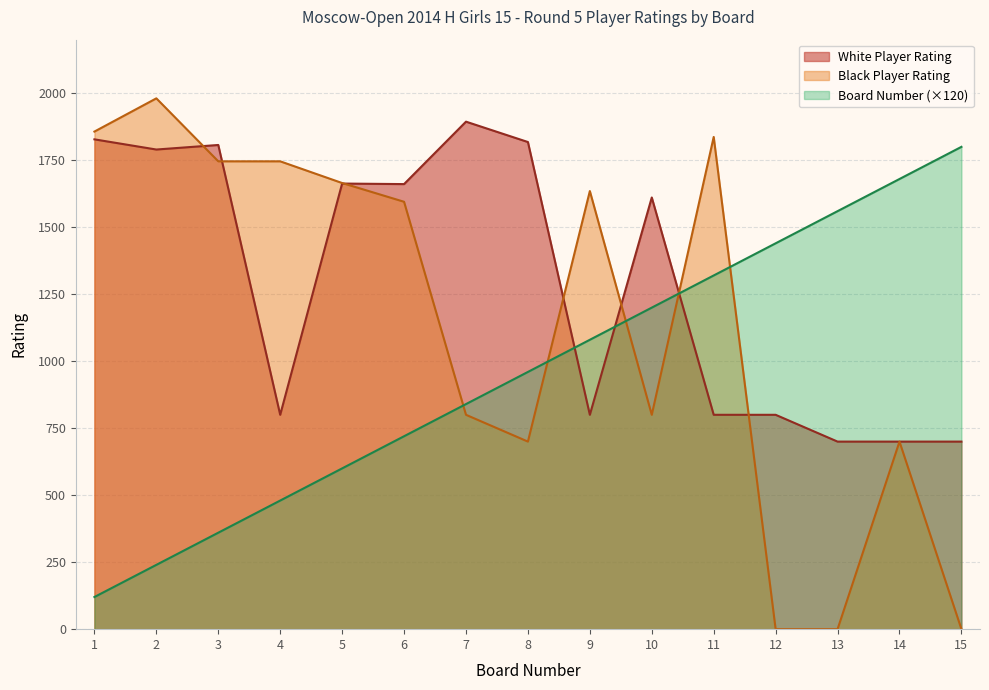

How many lines are shown in the chart?

3